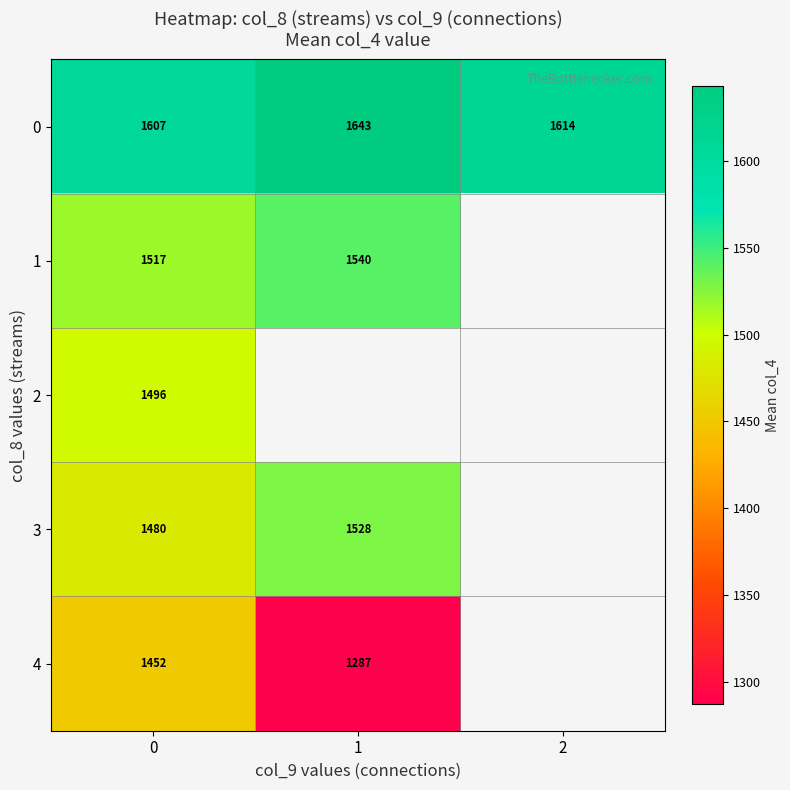

The 4 series shows 1452 at 0. True or false?

True